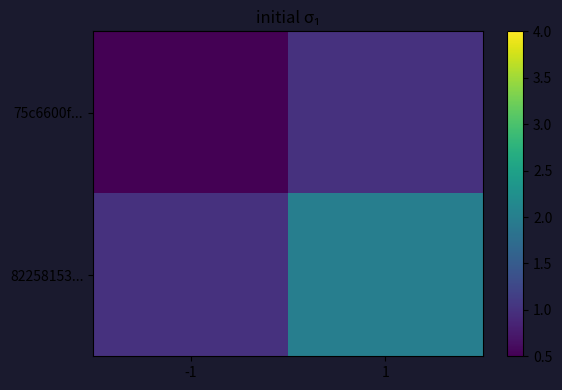

Which has a higher value, 1 or -1?

1